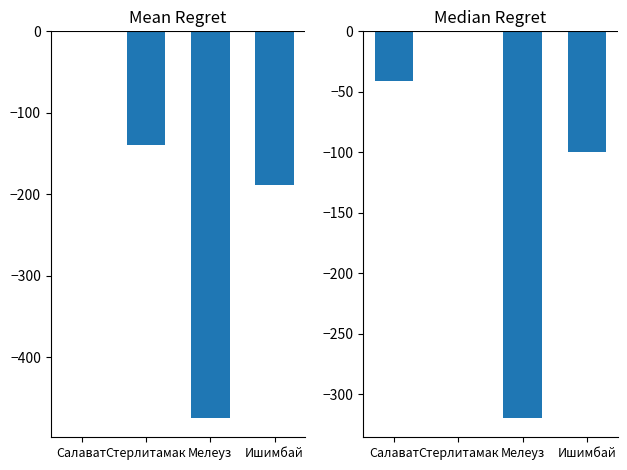

Which category has the highest value in the Mean Rating series?

Салават